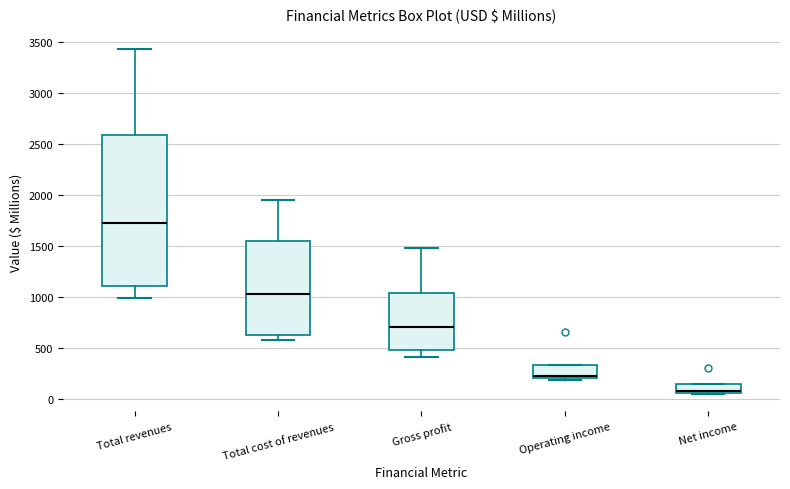

Reading left to right, transcribe this box plot: for each box, give where its median line is, the range the box spans, and where its two whiskers end, as read against the y-axis. The values are not printed on the chart, so give them approximately, as read against the axis.

Total revenues: median 1750, box 1100 to 2600, whiskers 1000 to 3450
Total cost of revenues: median 1050, box 650 to 1550, whiskers 600 to 1950
Gross profit: median 700, box 500 to 1050, whiskers 400 to 1500
Operating income: median 200 (drawn on the box's lower edge), box 200 to 350, whiskers 200 (just below the box's lower edge) to 350
Net income: median 100, box 50 to 150, whiskers 50 to 150